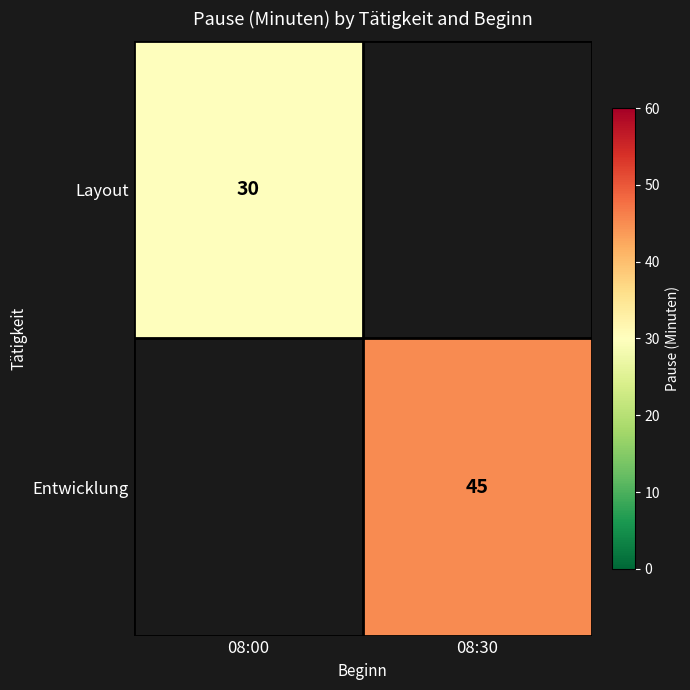

True or false: Layout has a value of 30 at 08:00.

True